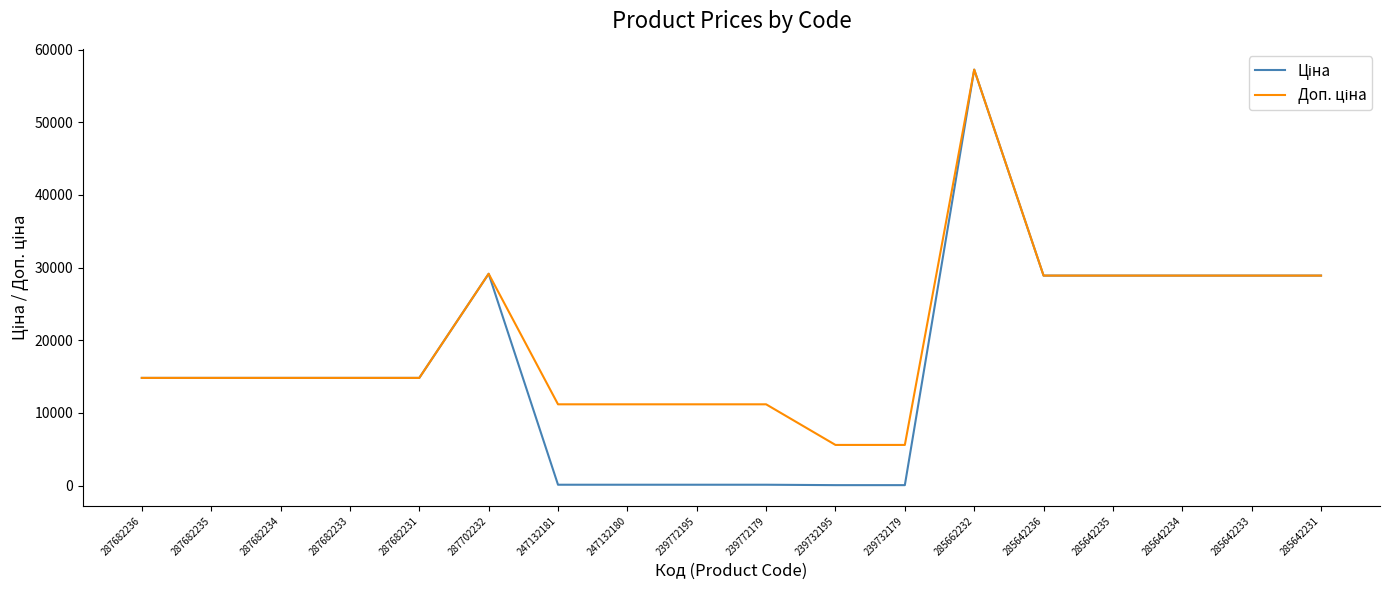

At which category is the sum across all series the highest?

285662232